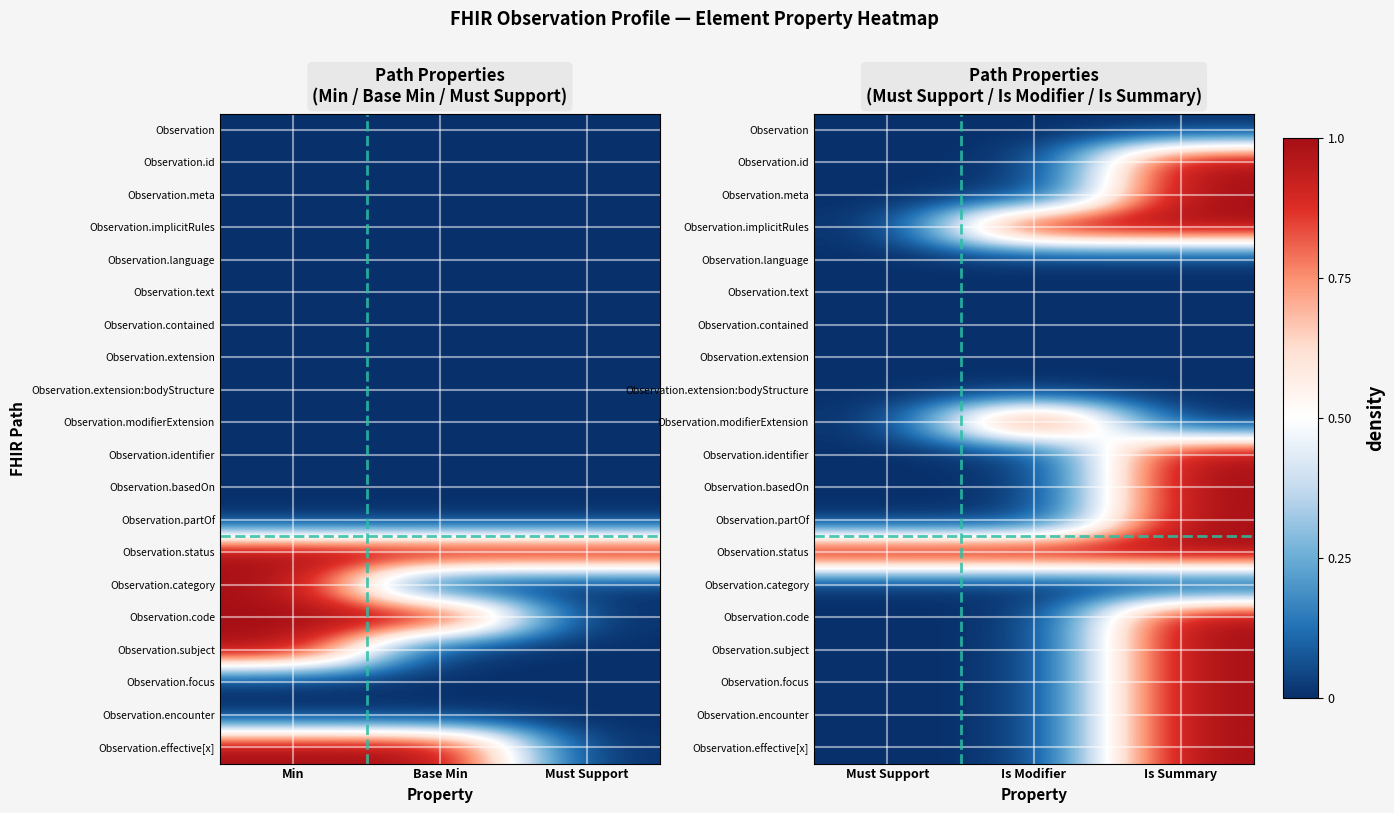

Which has a higher value, Must Support or Is Summary?

Must Support